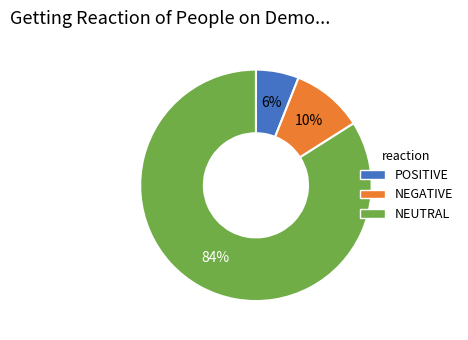

Is the sum of NEUTRAL and NEGATIVE greater than half?

Yes